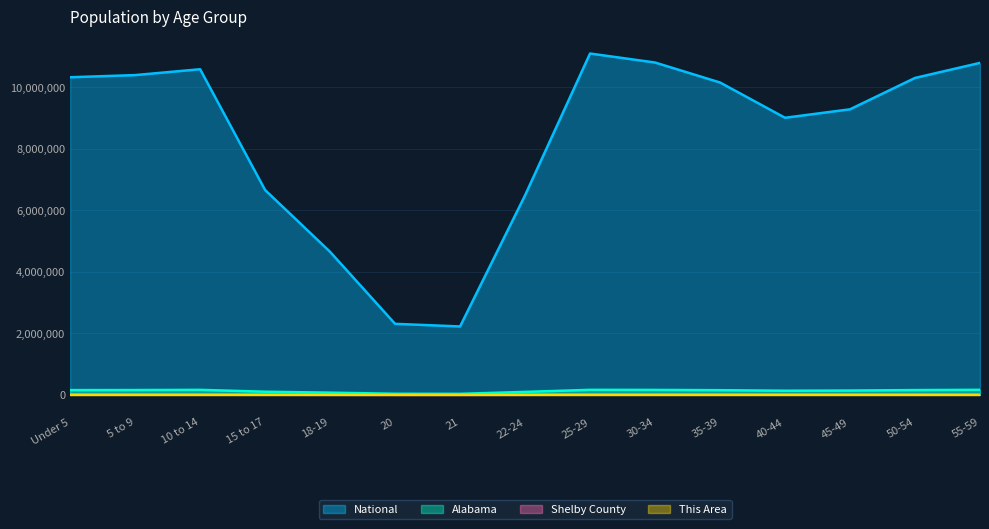

What is the label of the 14th point from the left?

50-54